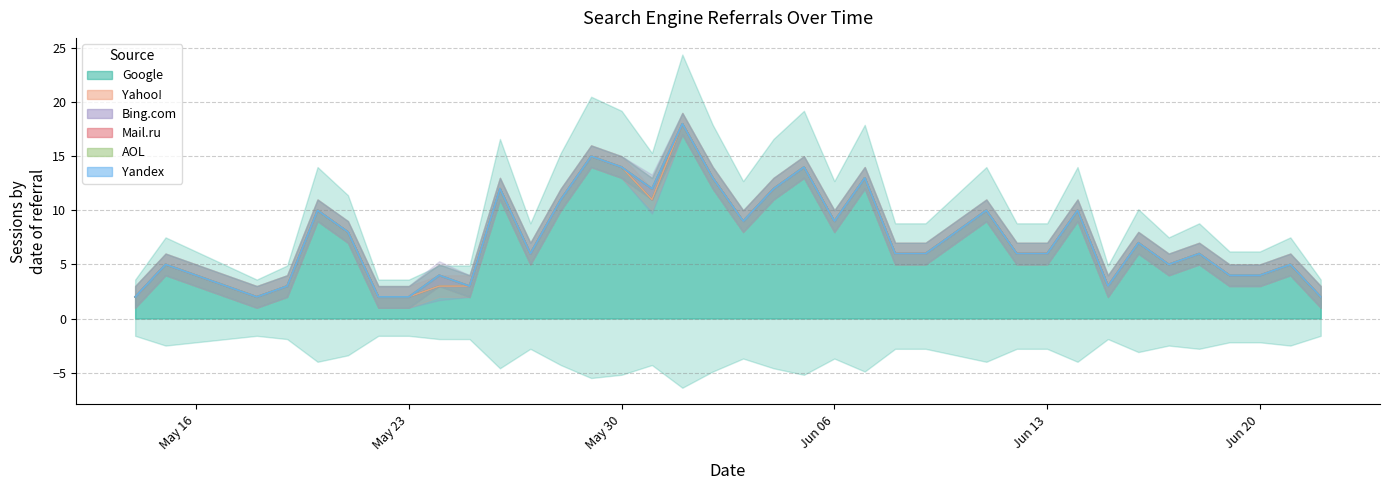

What is the maximum value for Google?

18